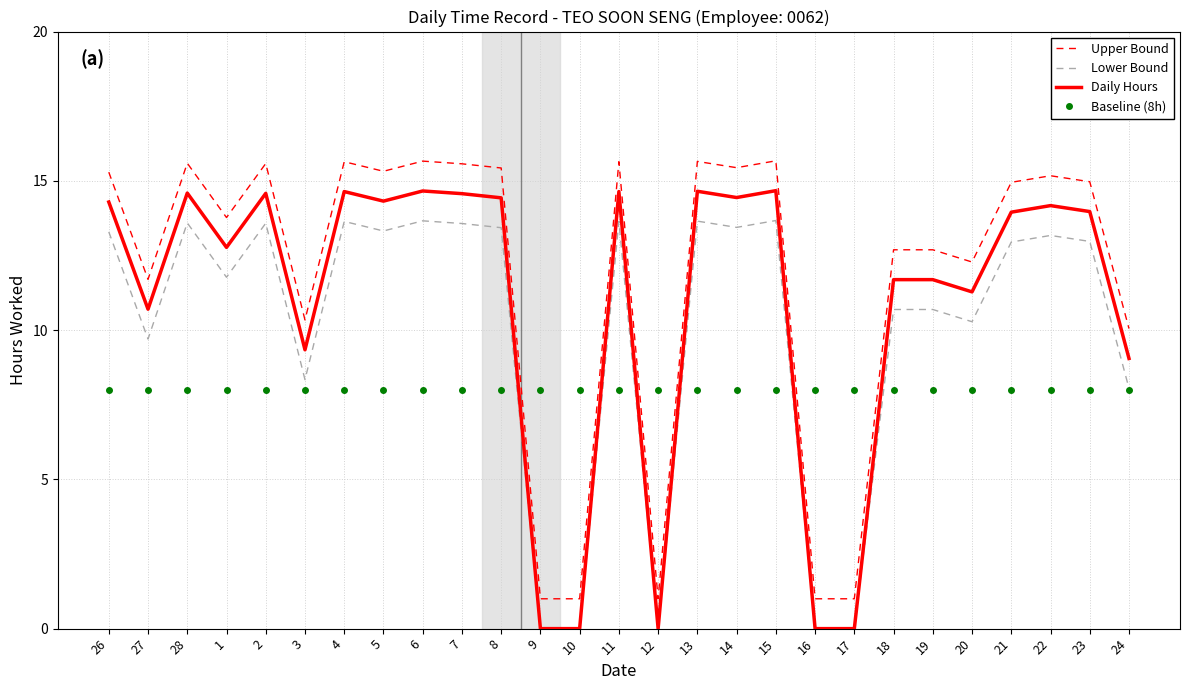

What position from the left is 3?

6